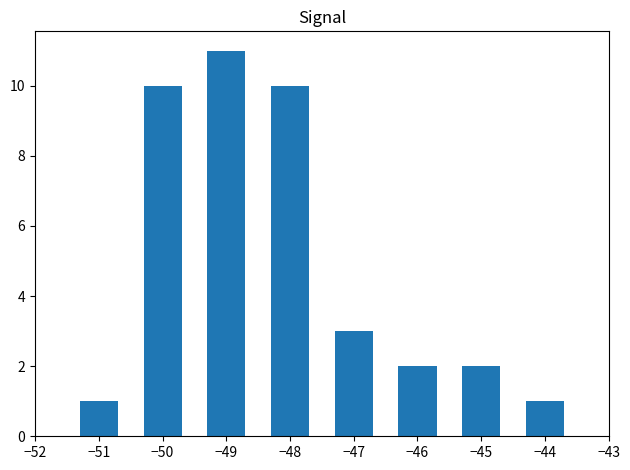

The chart shows a value of 1 at −44. True or false?

True